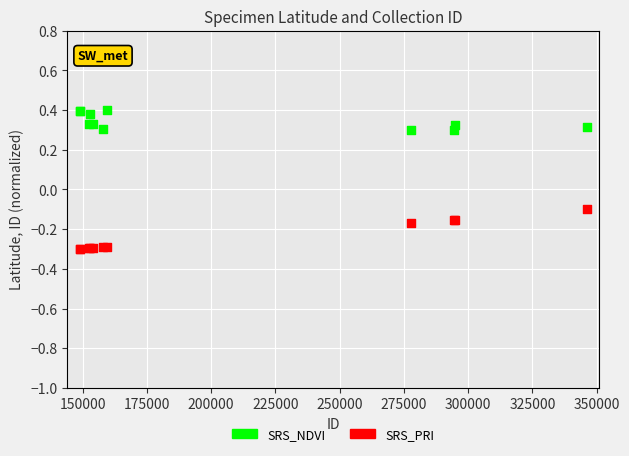

What are all the series names shown in the legend?

SRS_NDVI, SRS_PRI